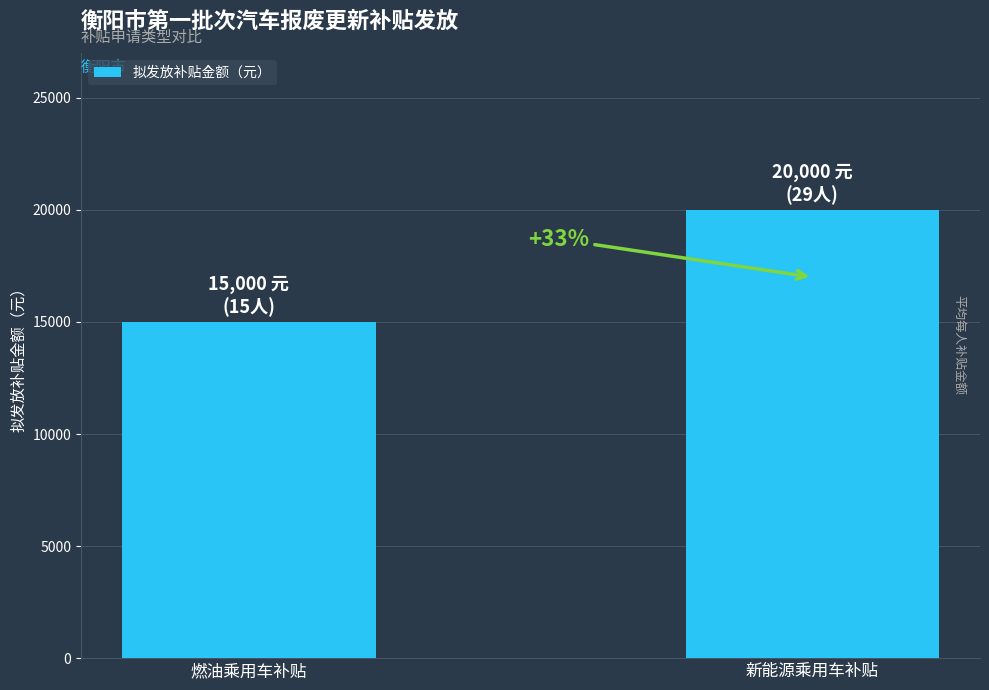

Approximately how many times larger is the value at 燃油乘用车补贴 compared to 新能源乘用车补贴?

0.8